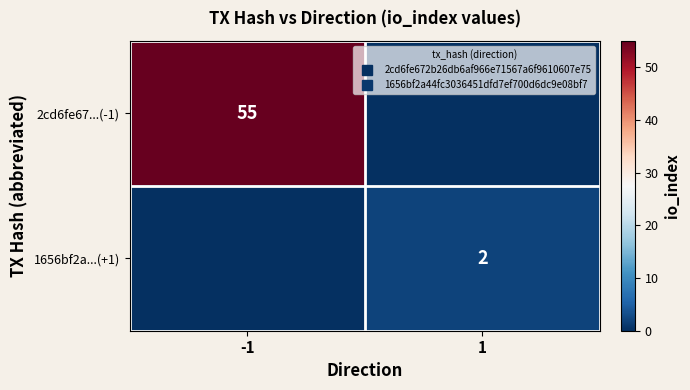

Rank the categories by 1656bf2a...(+1) value from lowest to highest.

-1, 1